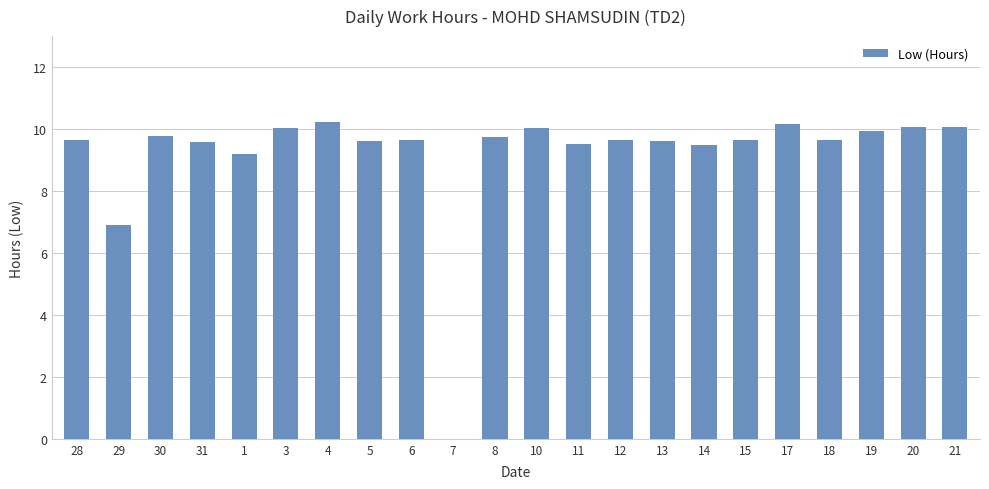

What is the greatest value displayed?

10.2